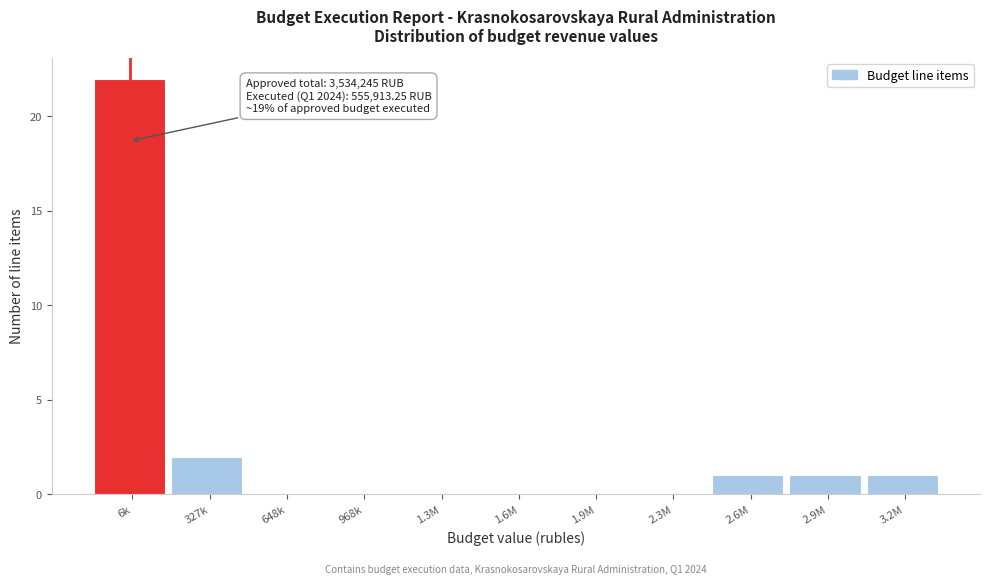

Reading right to left, transcribe all the data shown in this chart.

3.2M=1	2.9M=1	2.6M=1	2.3M=0	1.9M=0	1.6M=0	1.3M=0	968k=0	648k=0	327k=2	6k=22